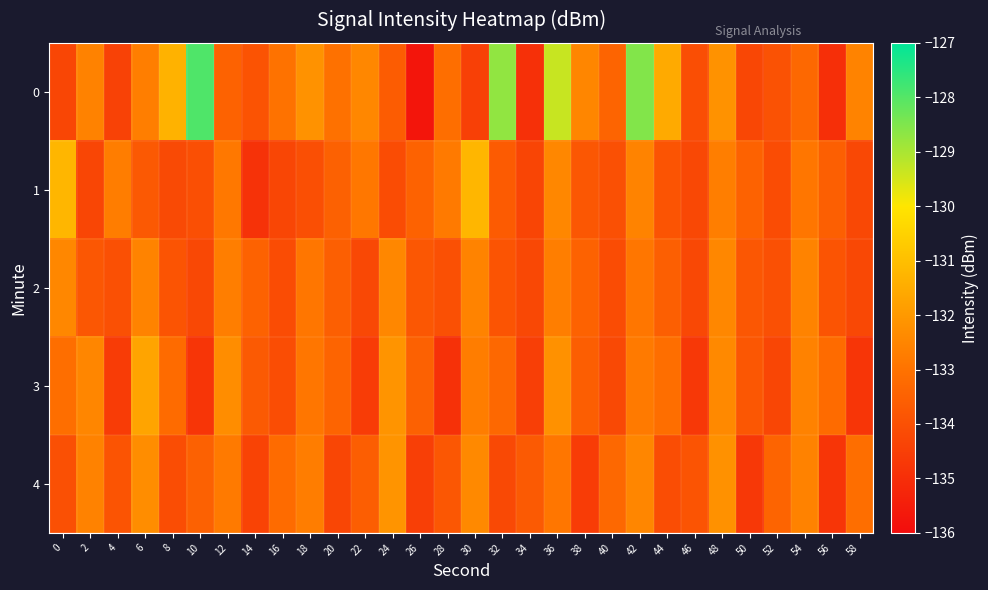

What is the total value across all series at 14?

-670.4